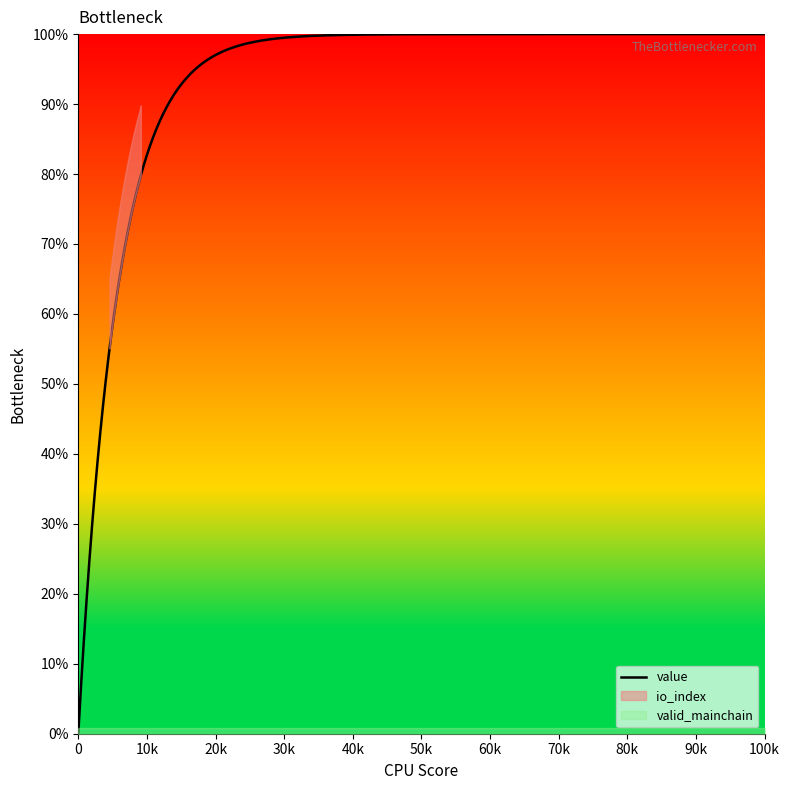

Rank the series at 1 from lowest to highest value.

io_index, valid_mainchain, value